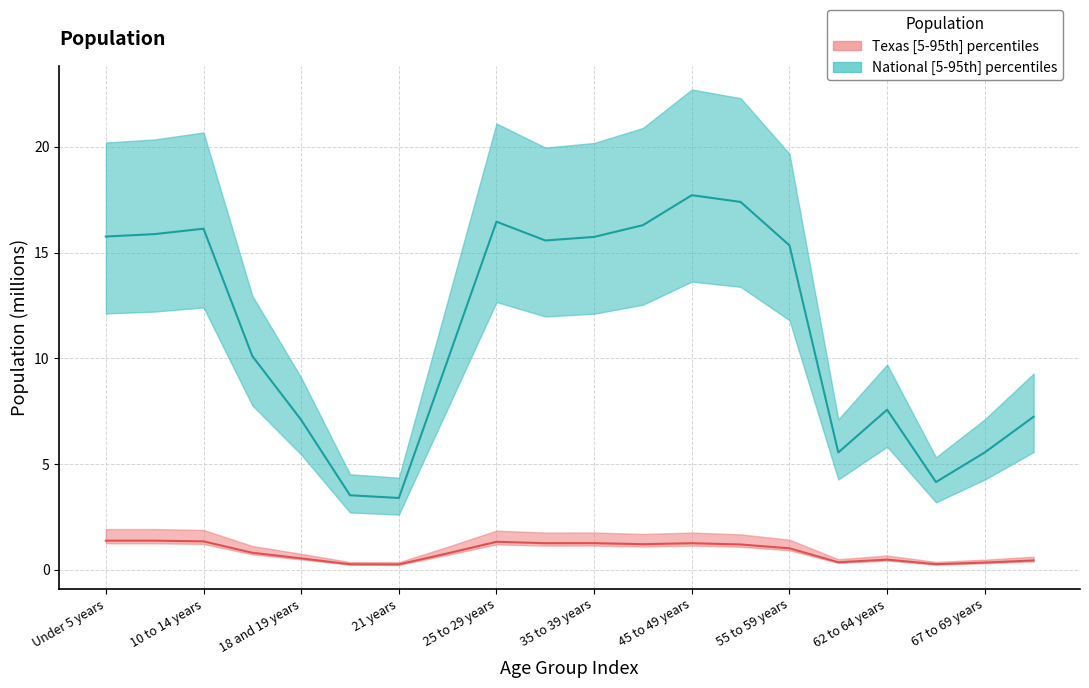

Reading left to right, what are all the values shown in this chart?

Texas: Under 5 years=1.4	5 to 9 years=1.4	10 to 14 years=1.3	15 to 17 years=0.8	18 and 19 years=0.5	20 years=0.3	21 years=0.3	22 to 24 years=0.8	25 to 29 years=1.3	30 to 34 years=1.3	35 to 39 years=1.3	40 to 44 years=1.2	45 to 49 years=1.3	50 to 54 years=1.2	55 to 59 years=1.0	60 and 61 years=0.4	62 to 64 years=0.5	65 and 66 years=0.3	67 to 69 years=0.3	70 to 74 years=0.4
National: Under 5 years=15.8	5 to 9 years=15.9	10 to 14 years=16.1	15 to 17 years=10.1	18 and 19 years=7.1	20 years=3.5	21 years=3.4	22 to 24 years=9.9	25 to 29 years=16.5	30 to 34 years=15.6	35 to 39 years=15.7	40 to 44 years=16.3	45 to 49 years=17.7	50 to 54 years=17.4	55 to 59 years=15.3	60 and 61 years=5.5	62 to 64 years=7.6	65 and 66 years=4.1	67 to 69 years=5.5	70 to 74 years=7.2